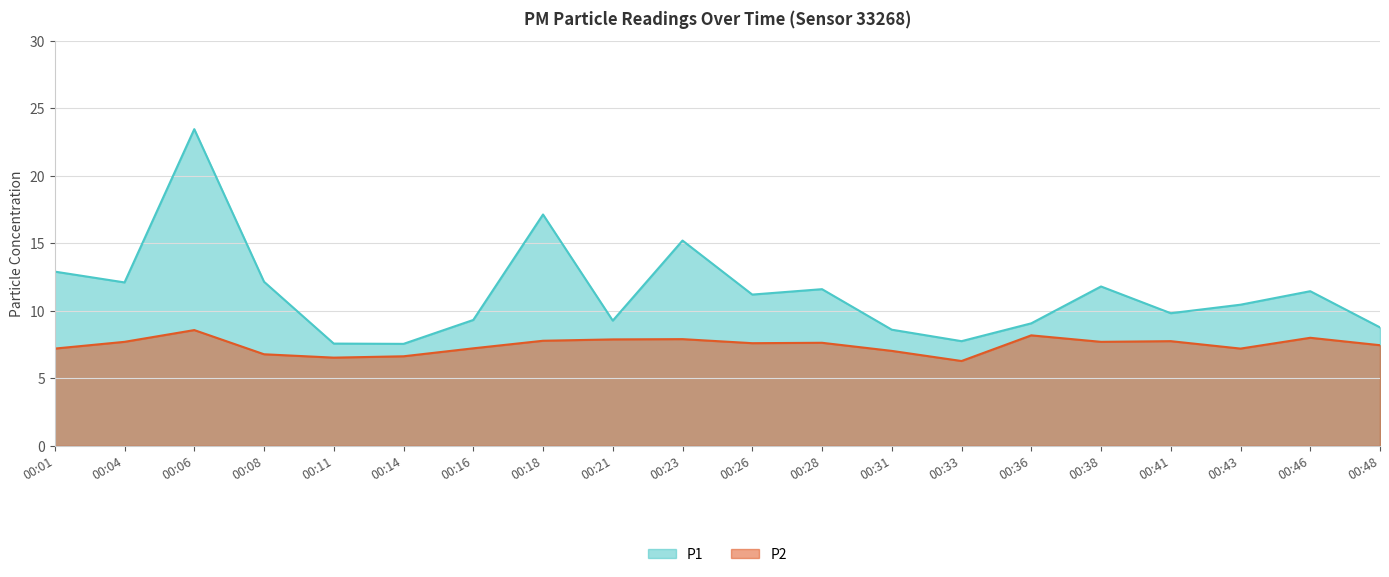

What is the sum of all P1 values?

227.2